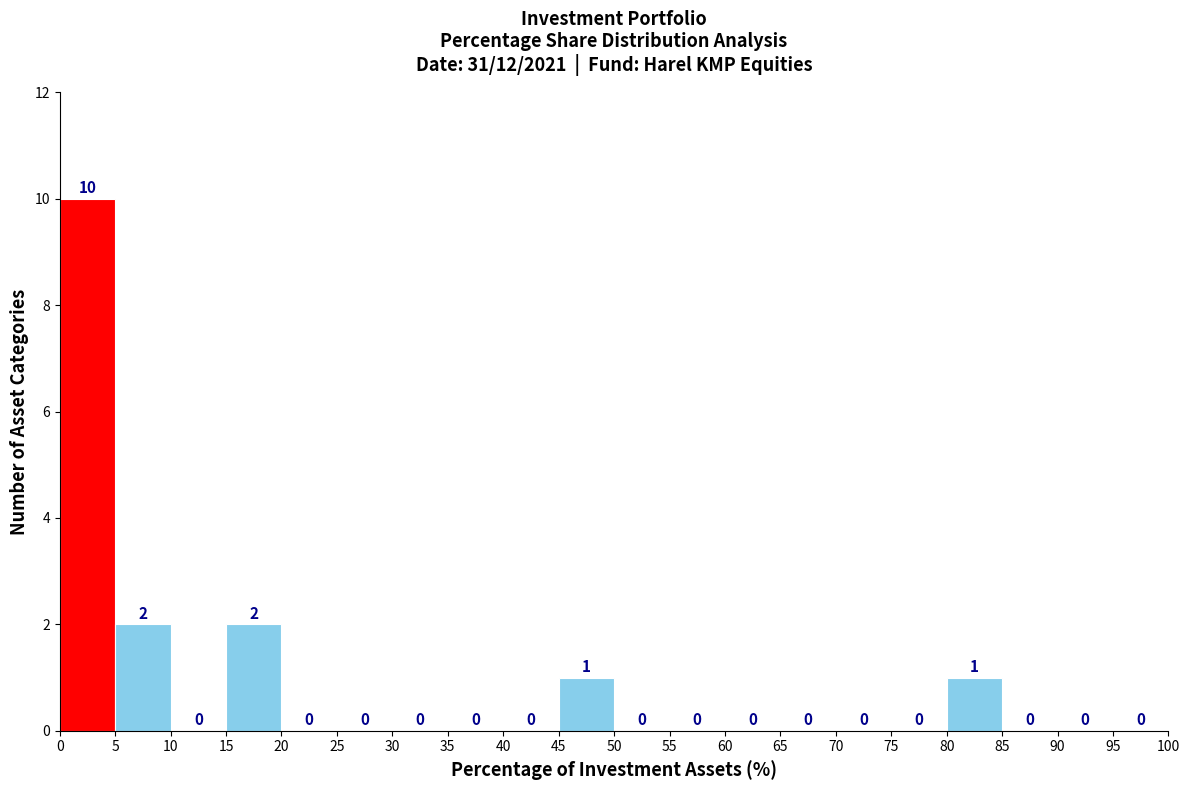

Reading left to right, list every bar in this chart as the range it spans on the x-axis followed by its height.

0 to 5: 10
5 to 10: 2
10 to 15: 0
15 to 20: 2
20 to 25: 0
25 to 30: 0
30 to 35: 0
35 to 40: 0
40 to 45: 0
45 to 50: 1
50 to 55: 0
55 to 60: 0
60 to 65: 0
65 to 70: 0
70 to 75: 0
75 to 80: 0
80 to 85: 1
85 to 90: 0
90 to 95: 0
95 to 100: 0